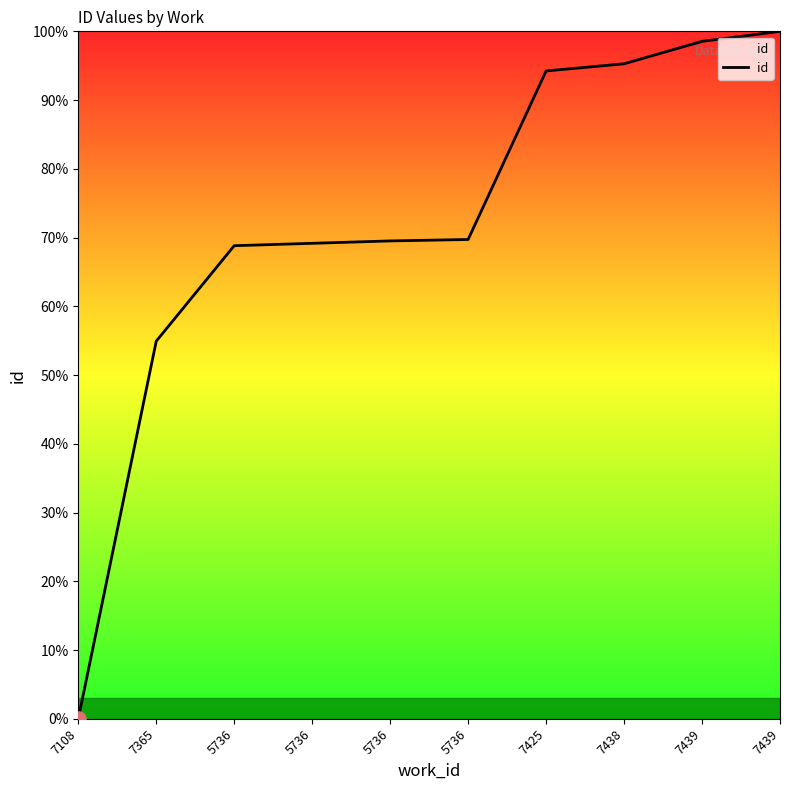

What is the change in value from 7365 to 7425?

+39.3